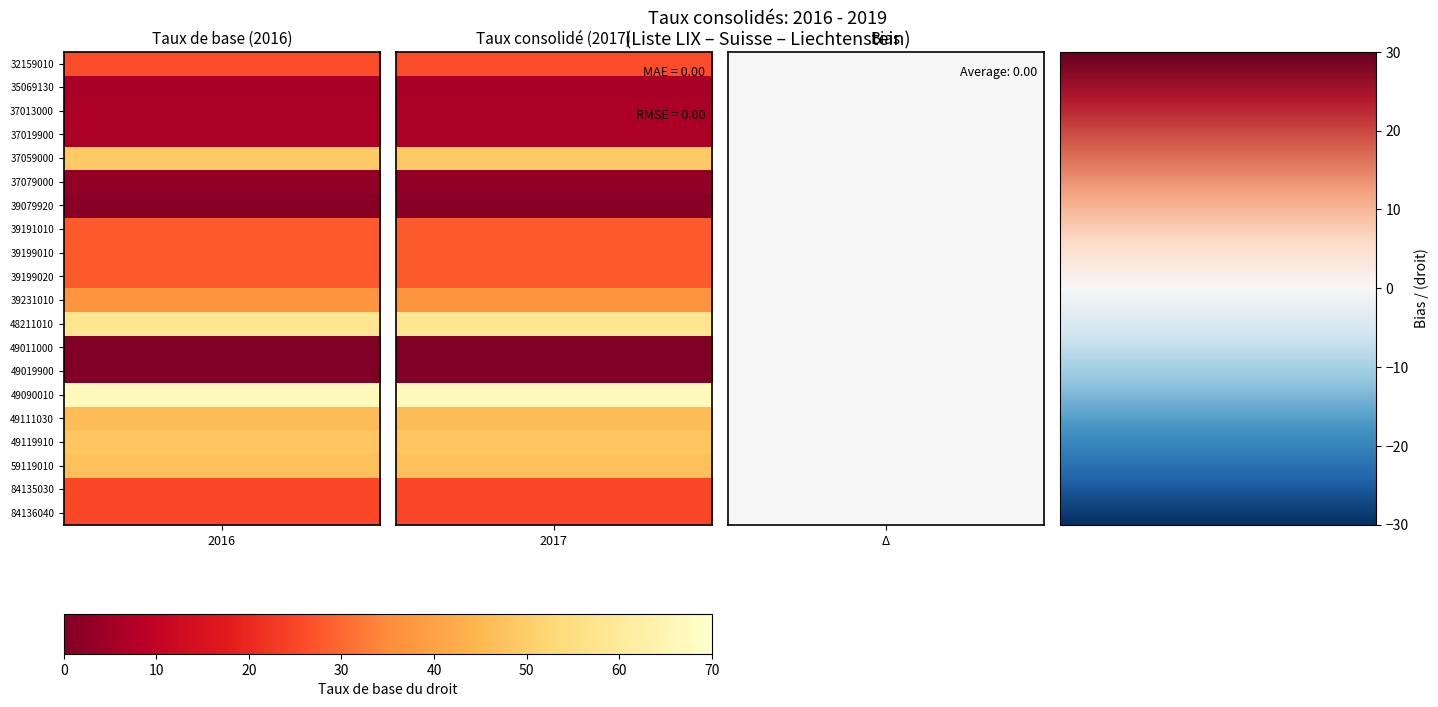

Reading left to right, extract all data points from this chart.

32159010: 0=26.0	1=26.0	2=0.0	3=0.0
35069130: 0=6.0	1=6.0	2=0.0	3=0.0
37013000: 0=6.4	1=6.4	2=0.0	3=0.0
37019900: 0=6.4	1=6.4	2=0.0	3=0.0
37059000: 0=49.0	1=49.0	2=0.0	3=0.0
37079000: 0=3.0	1=3.0	2=0.0	3=0.0
39079920: 0=1.4	1=1.4	2=0.0	3=0.0
39191010: 0=28.0	1=28.0	2=0.0	3=0.0
39199010: 0=28.0	1=28.0	2=0.0	3=0.0
39199020: 0=28.0	1=28.0	2=0.0	3=0.0
39231010: 0=37.0	1=37.0	2=0.0	3=0.0
48211010: 0=58.0	1=58.0	2=0.0	3=0.0
49011000: 0=0.0	1=0.0	2=0.0	3=0.0
49019900: 0=0.0	1=0.0	2=0.0	3=0.0
49090010: 0=67.0	1=67.0	2=0.0	3=0.0
49111030: 0=46.0	1=46.0	2=0.0	3=0.0
49119910: 0=48.0	1=48.0	2=0.0	3=0.0
59119010: 0=47.0	1=47.0	2=0.0	3=0.0
84135030: 0=25.0	1=25.0	2=0.0	3=0.0
84136040: 0=25.0	1=25.0	2=0.0	3=0.0